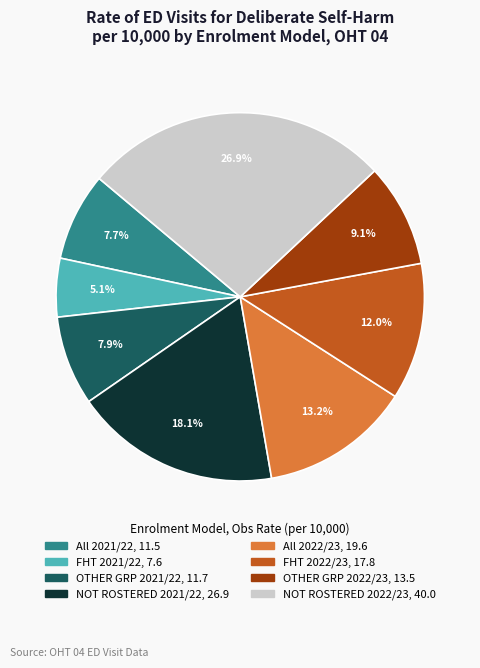

To the nearest percent, what portion does All 2022/23 represent?

13%